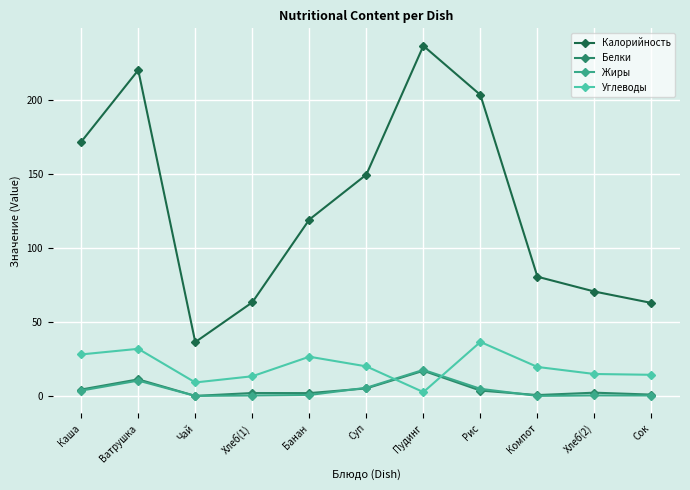

What is the approximate value of Углеводы at Ватрушка?

31.8